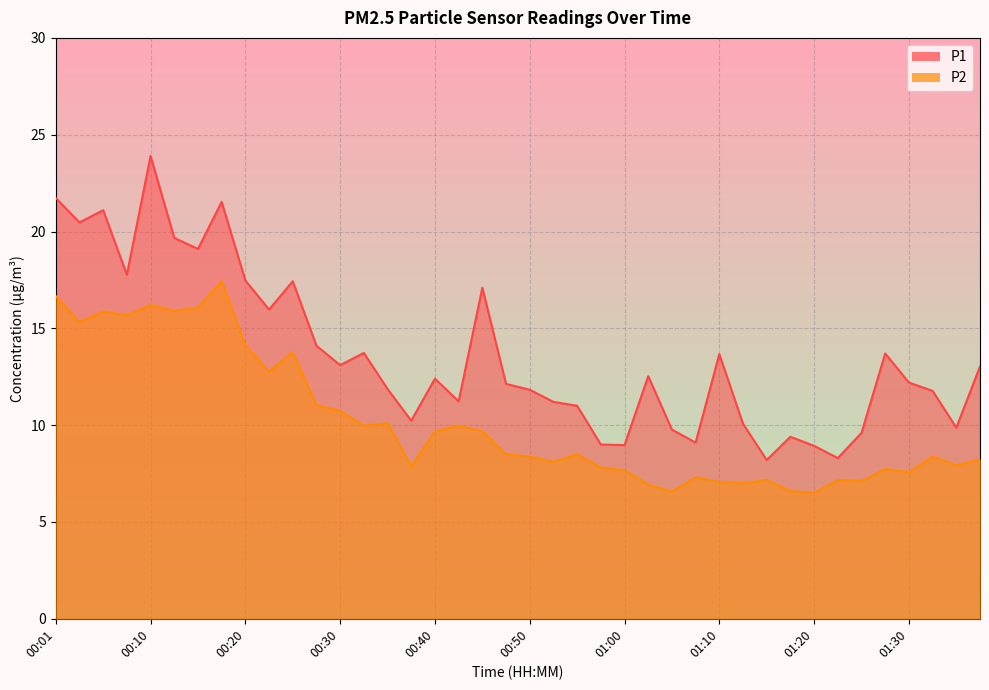

The value of P1 at 00:25 is 17.4. True or false?

True